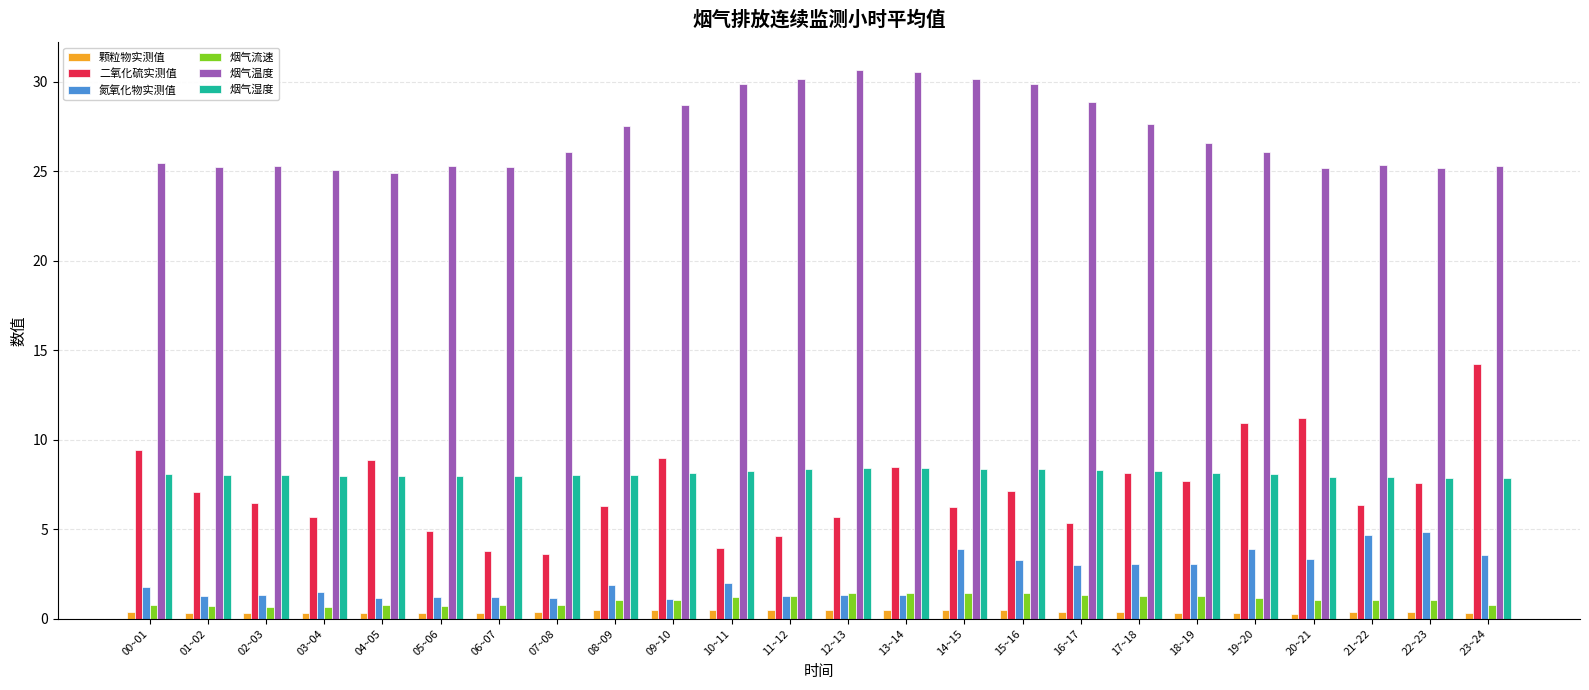

What is the smallest value displayed?

0.3